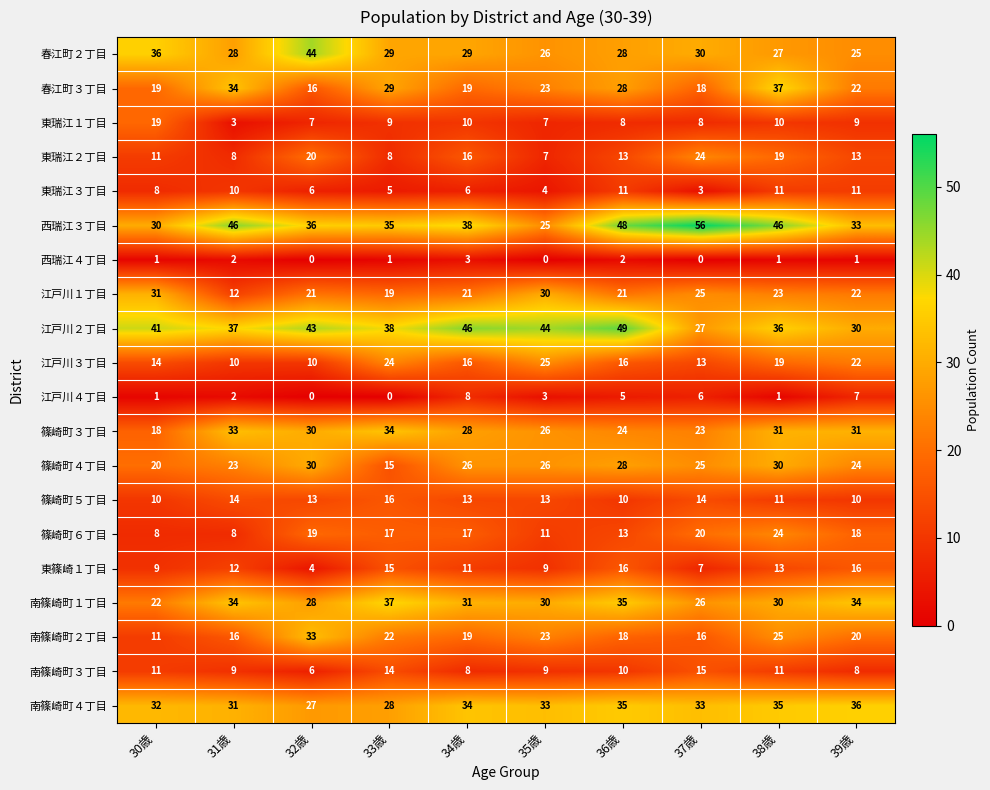

At how many categories does at least one series exceed 50?

1